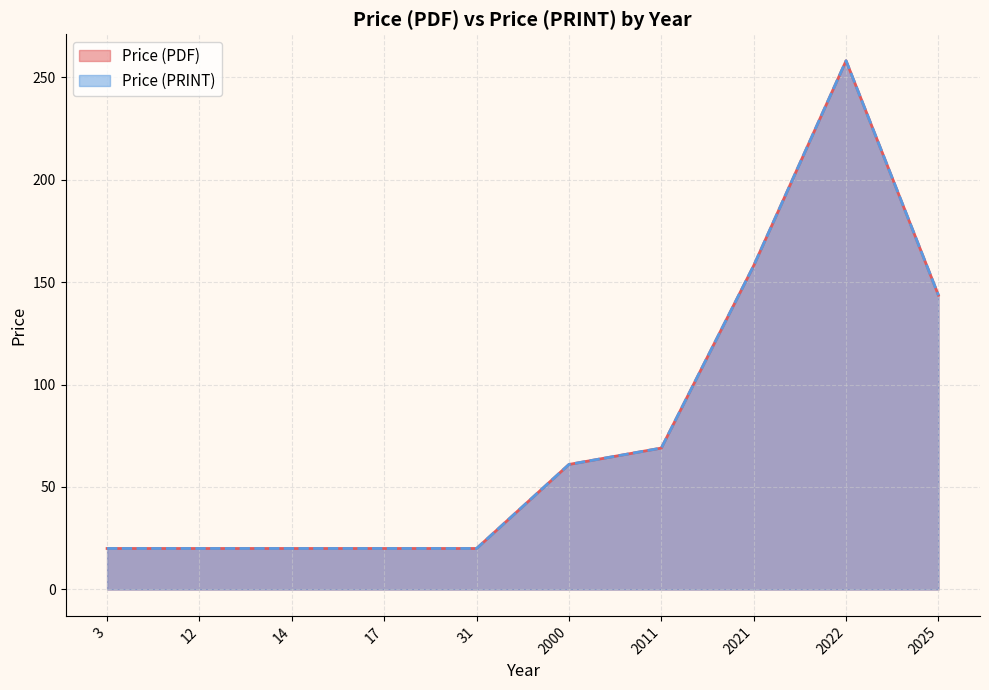

Where is the first local minimum for Price (PRINT)?

2025